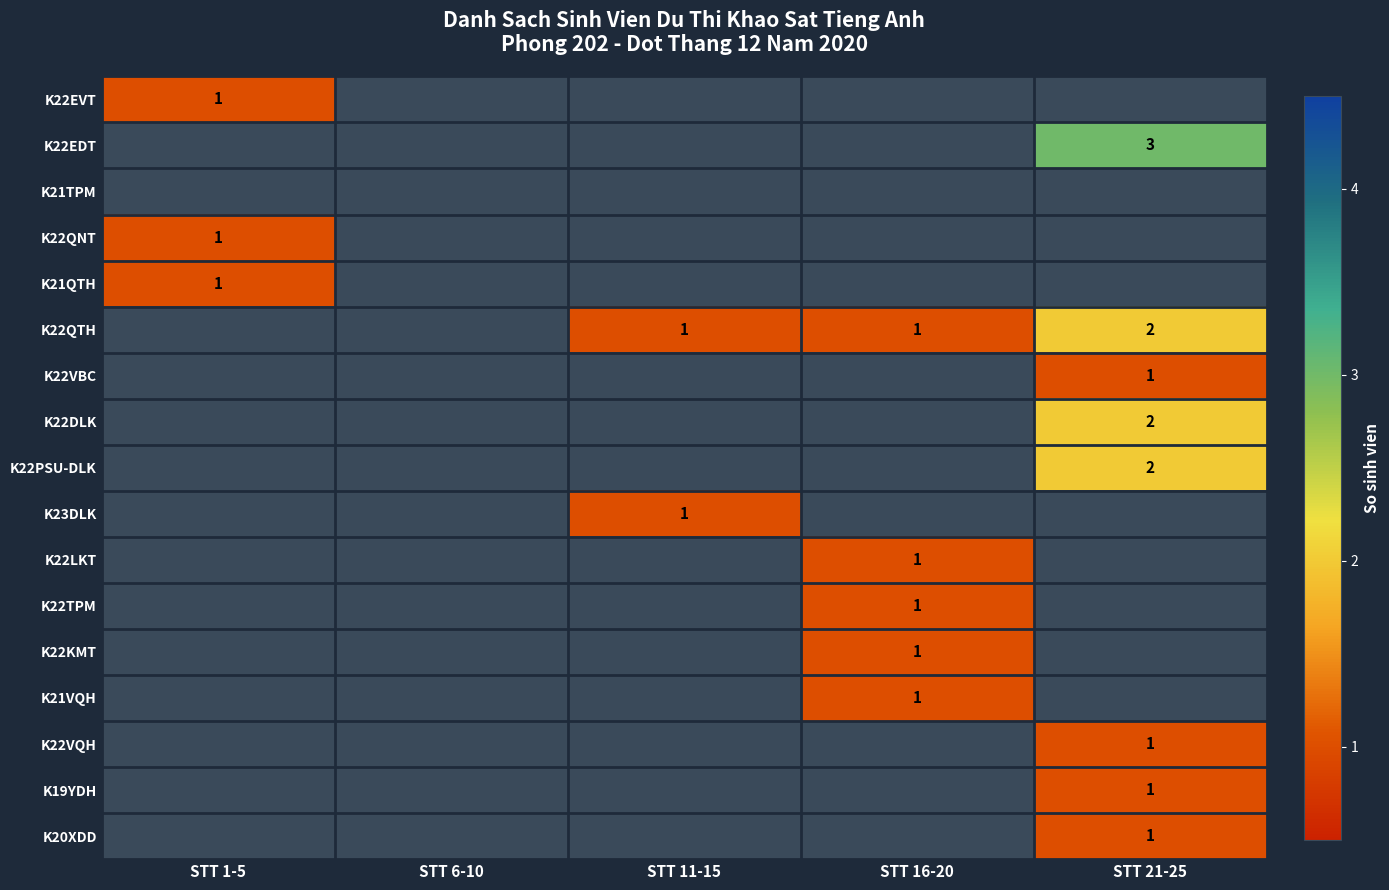

Is the value of K22EDT at STT 11-15 greater than the value of K19YDH at STT 1-5?

No